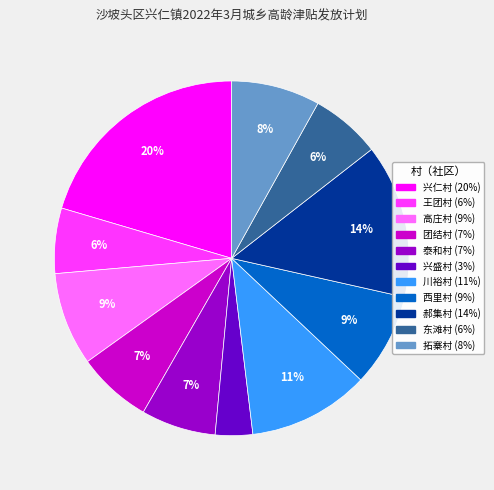

What percentage is the 东滩村 slice, to the nearest percent?

6%